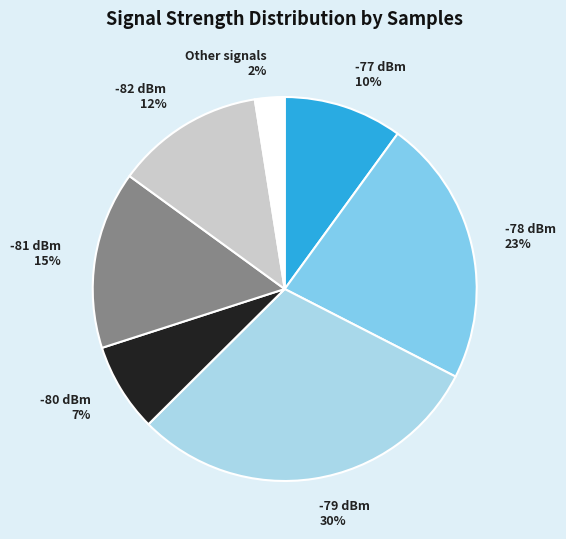

True or false: -77 dBm accounts for 23% of the total.

False